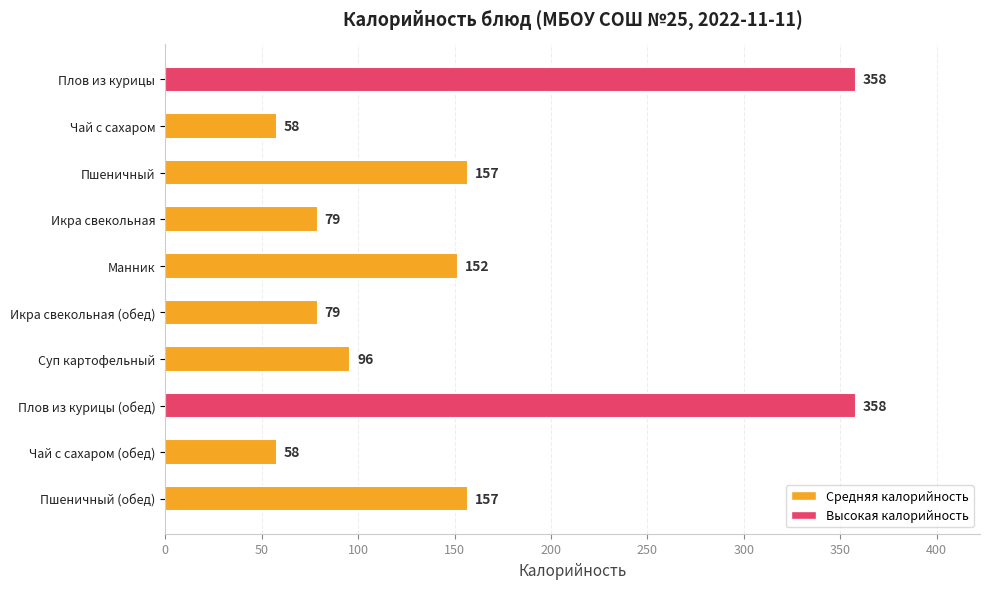

True or false: the data shows 79 at Икра свекольная (обед).

True